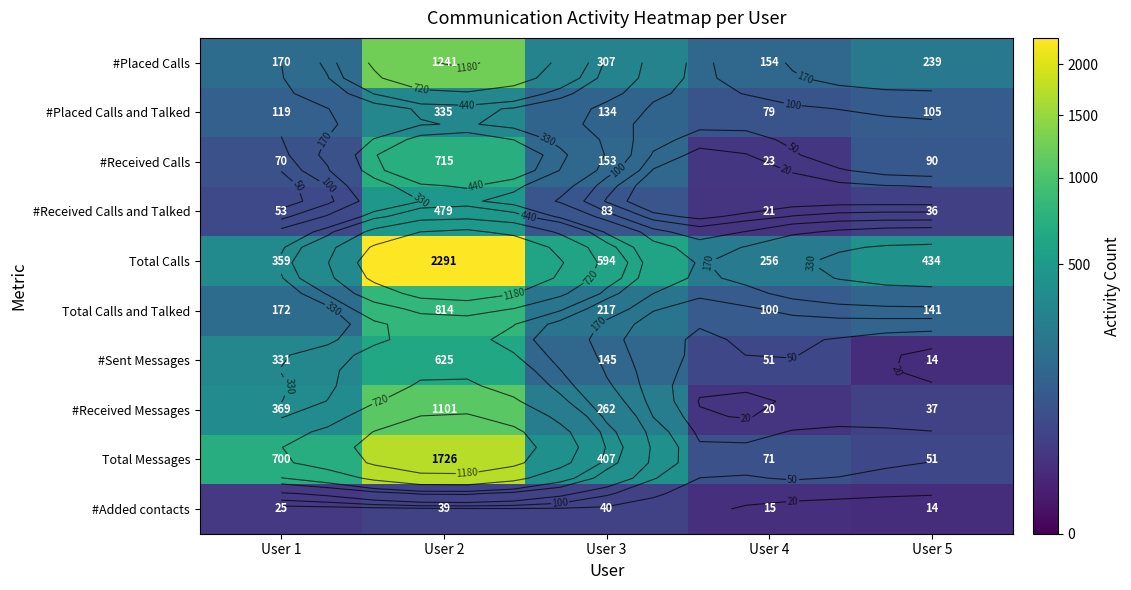

Between User 5 and User 3, which is larger?

User 3